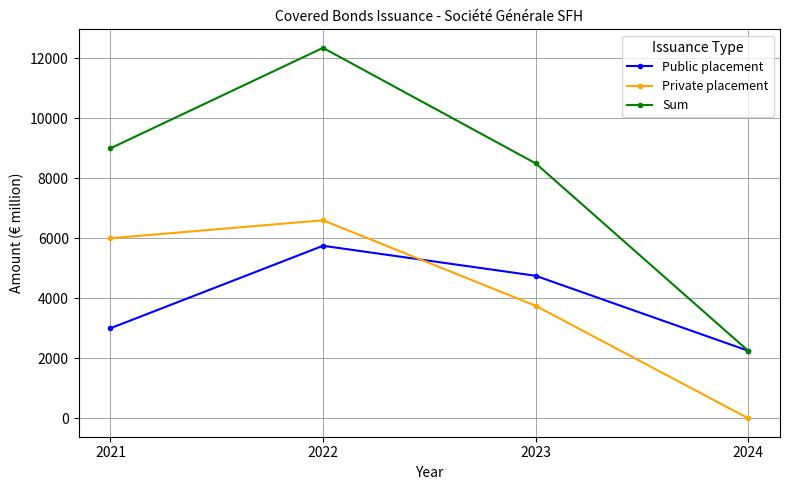

What is the difference between the second highest and minimum values in the Sum series?

6750